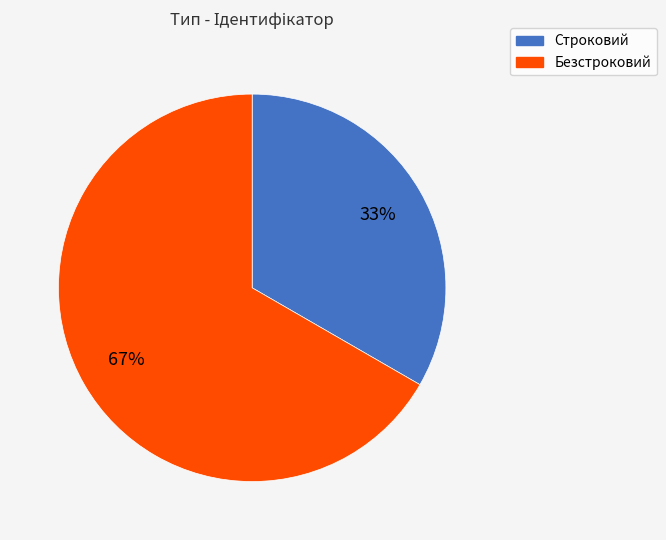

Count the number of slices in the pie.

2